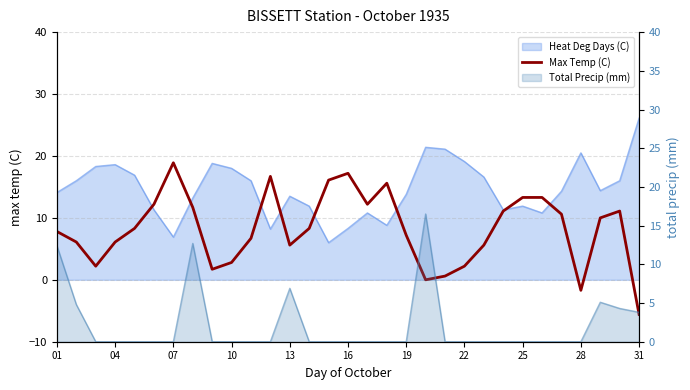

Where is the first local maximum?

07